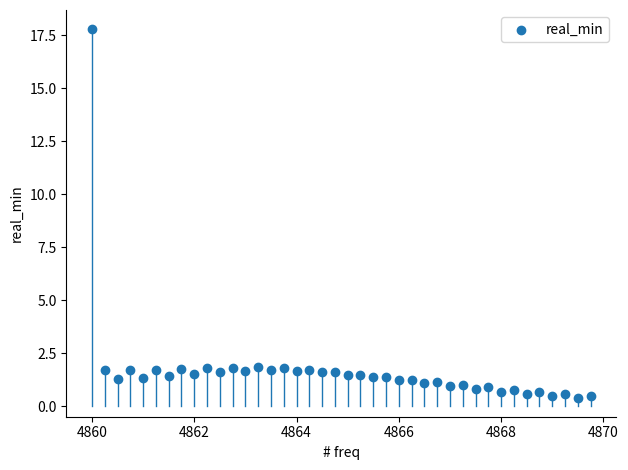

What is the range of Y values (max minus min)?

17.4